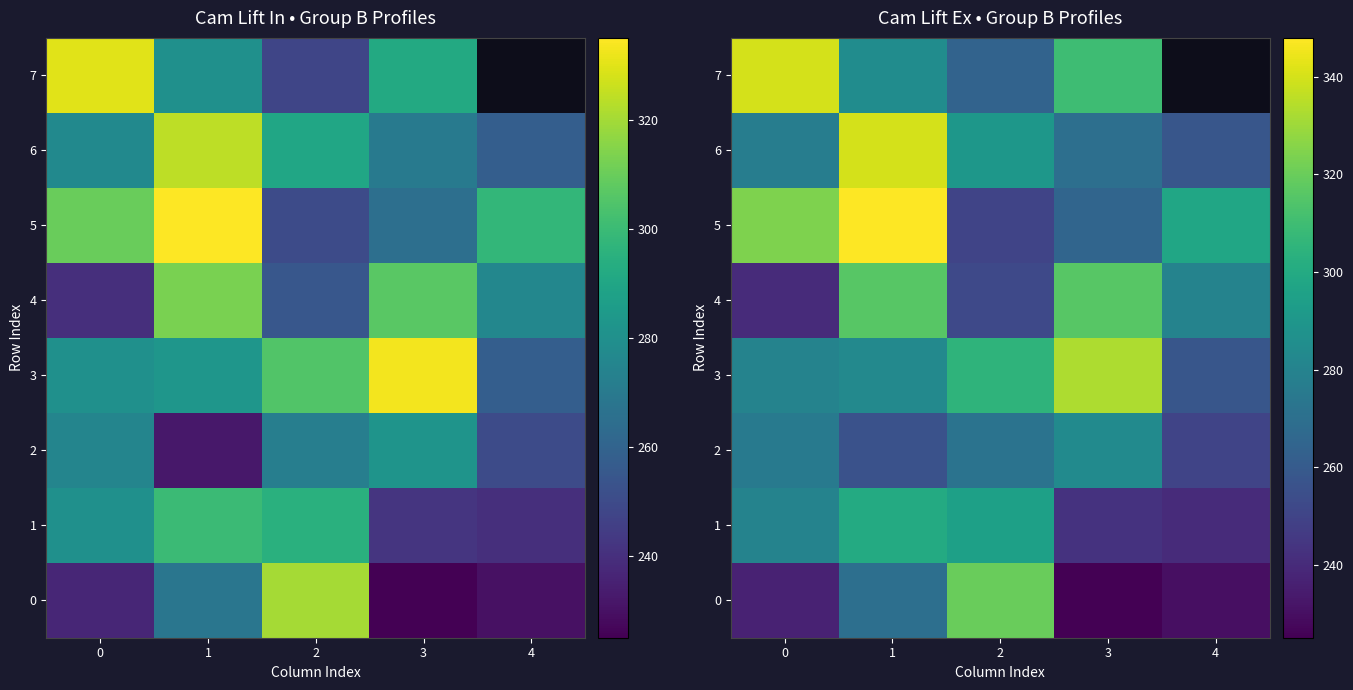

How many data points in 4 are above 280?

2